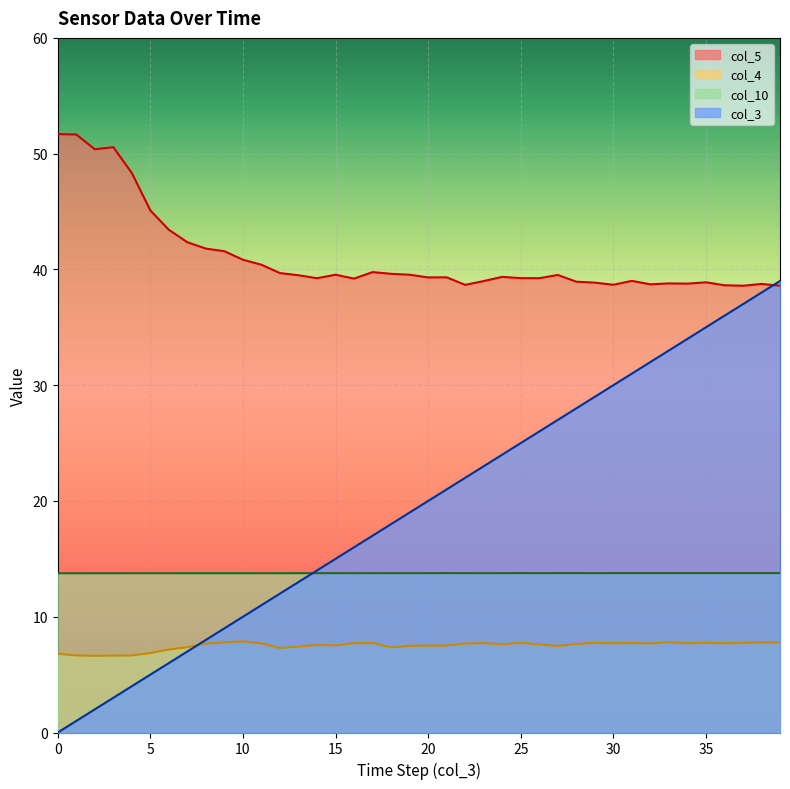

Which series has the largest total across all categories?

col_5